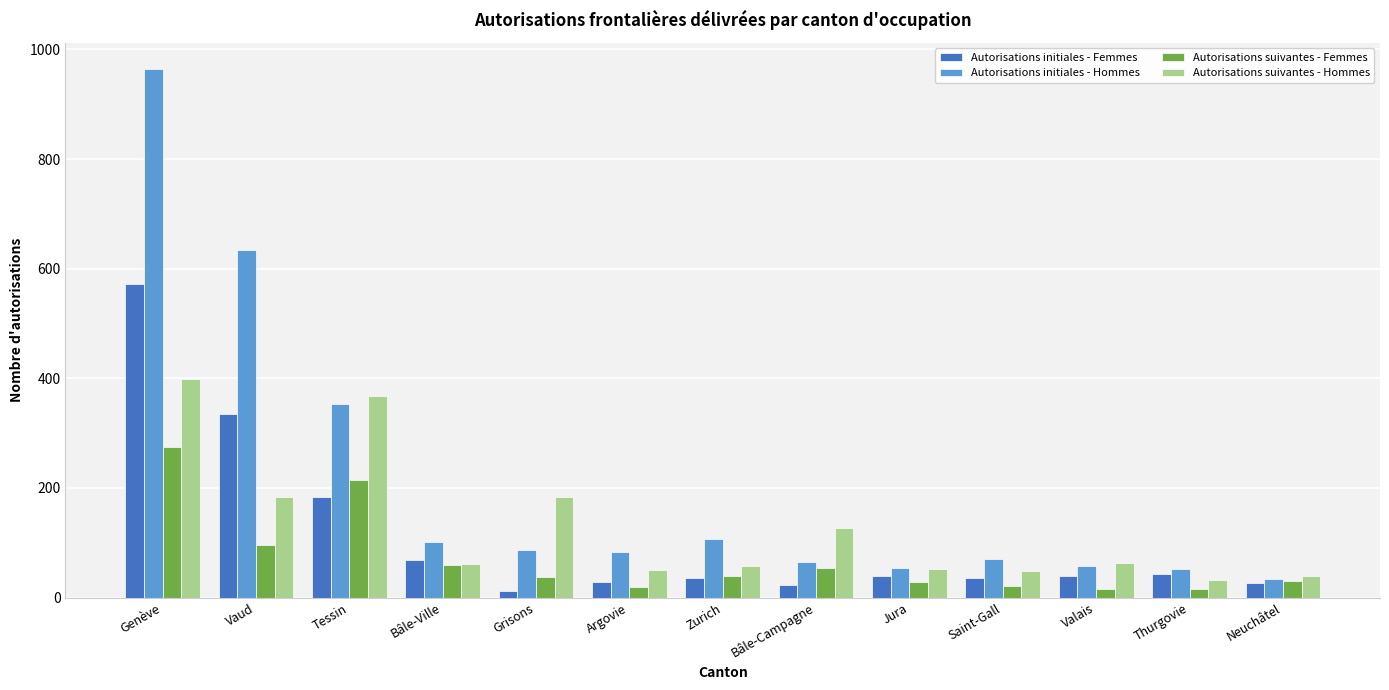

List the series in order of their peak value, highest first.

Autorisations initiales - Hommes, Autorisations initiales - Femmes, Autorisations suivantes - Hommes, Autorisations suivantes - Femmes